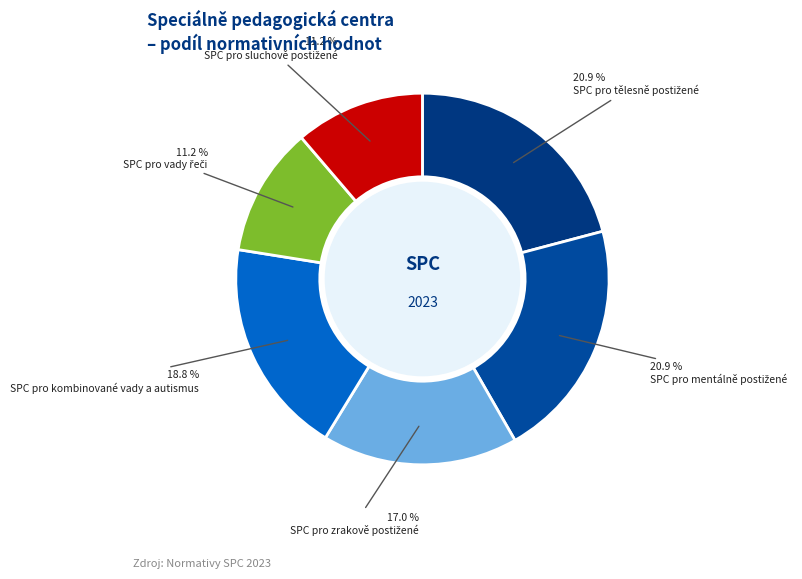

What is the change in value from SPC pro zrakově postižené to SPC pro sluchově postižené?

-0.4